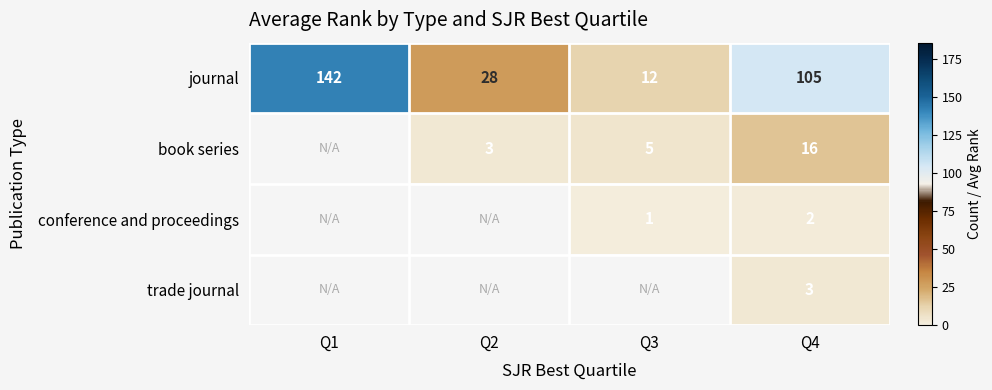

How many journal values are between 28 and 142?

3